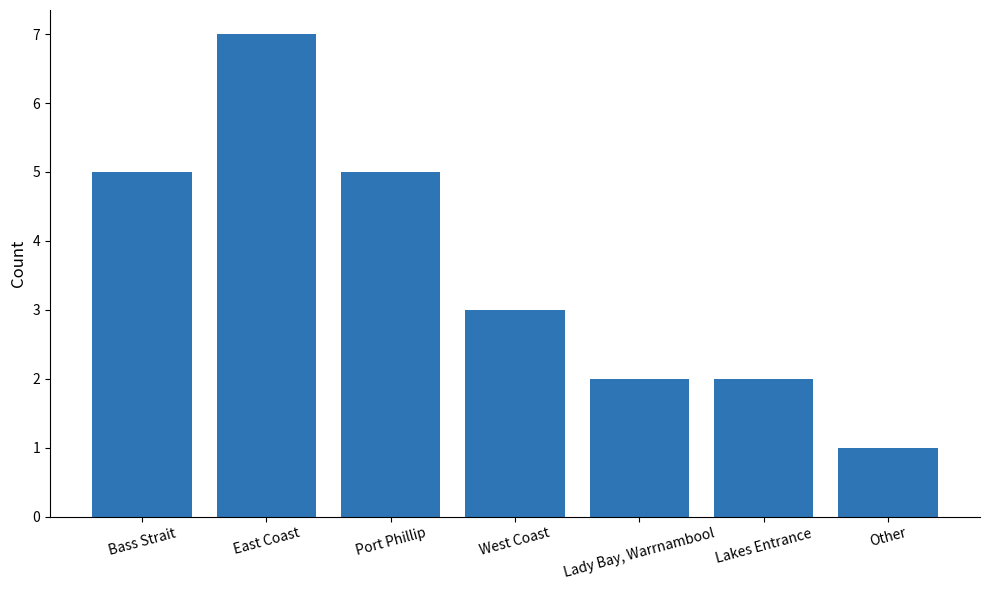

Approximately how many times larger is the value at Port Phillip compared to Lady Bay, Warrnambool?

2.5